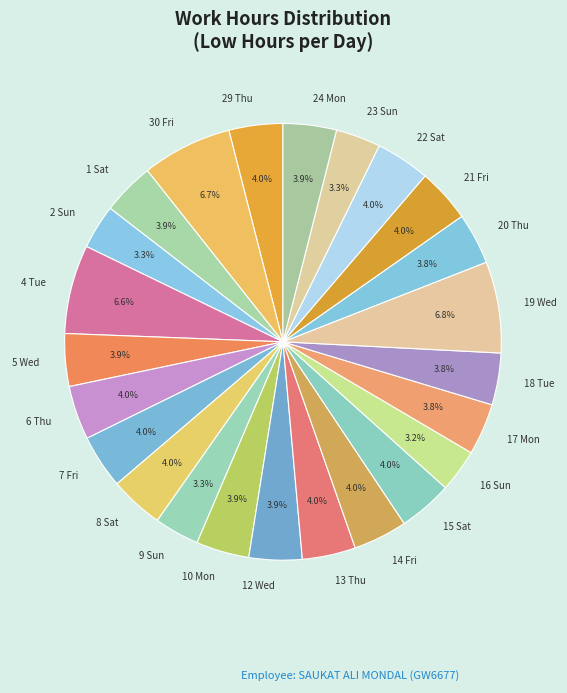

What percentage is the 1 Sat slice, to the nearest percent?

4%